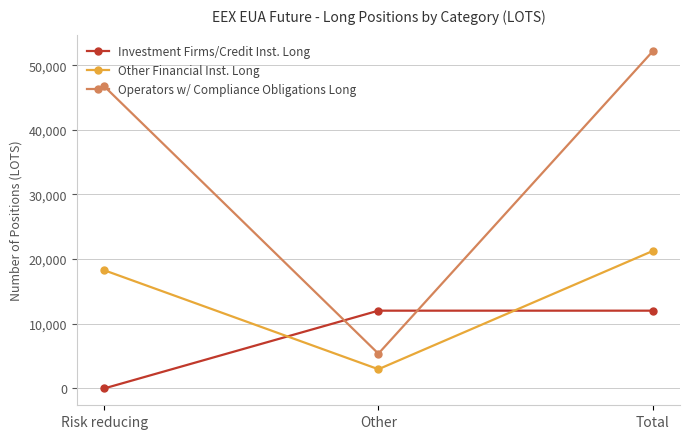

What is the greatest value displayed?

52112